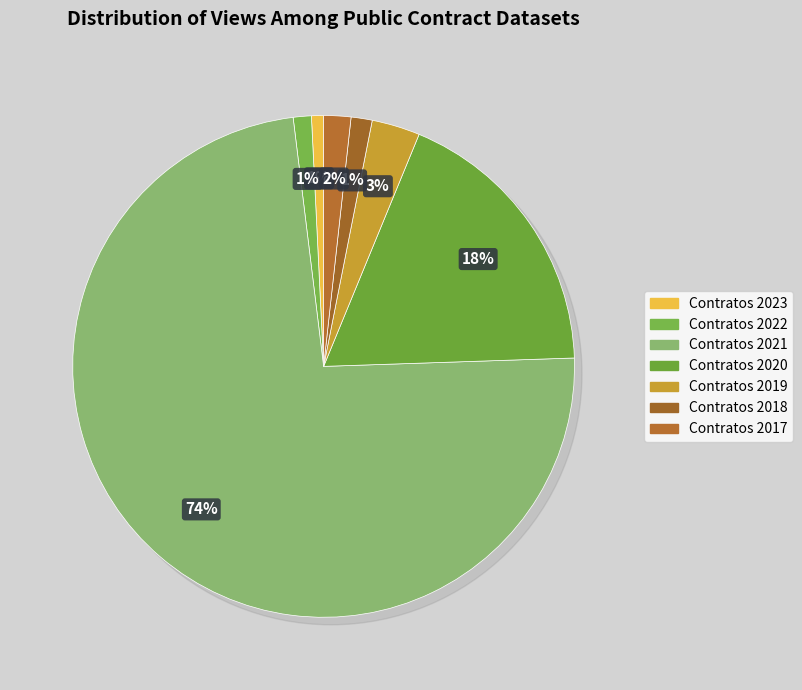

What is the largest slice in the pie chart?

Contratos 2021